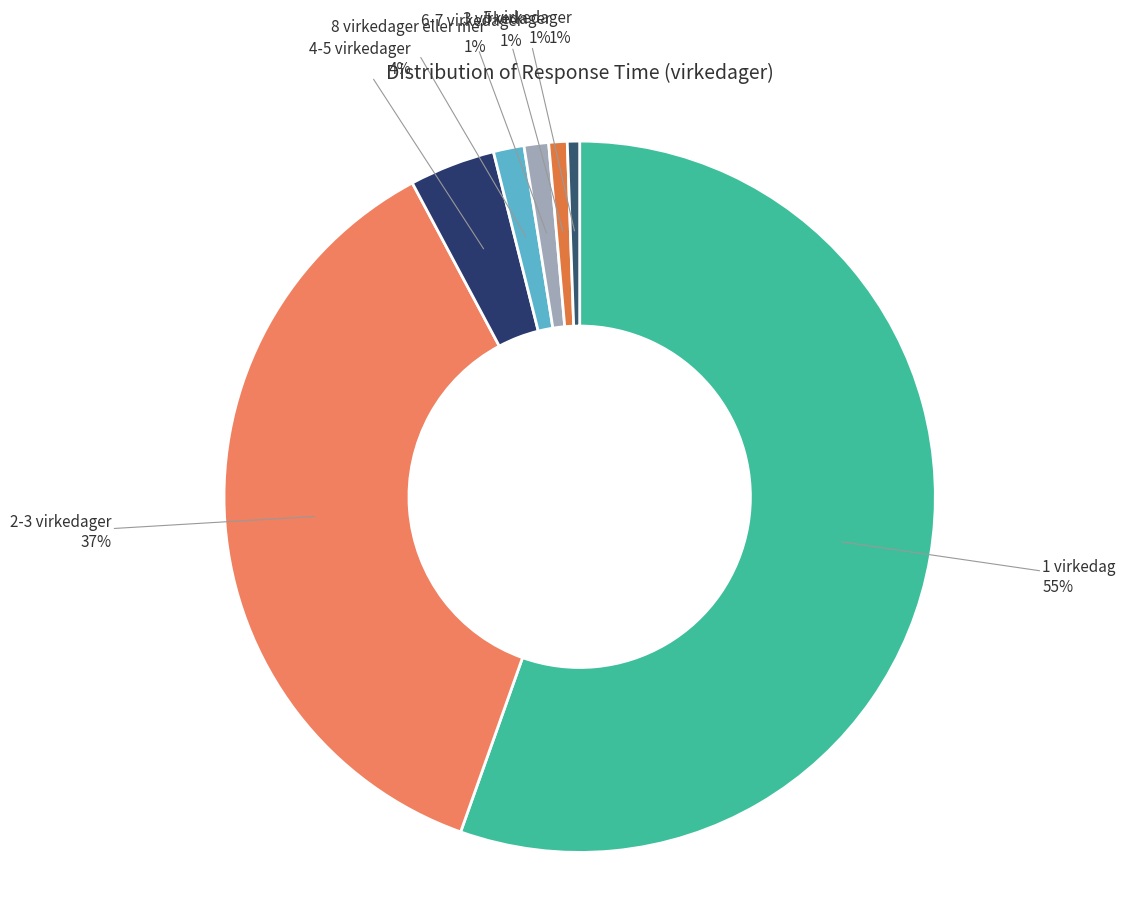

Which category has the smallest portion of the pie?

5 virkedager